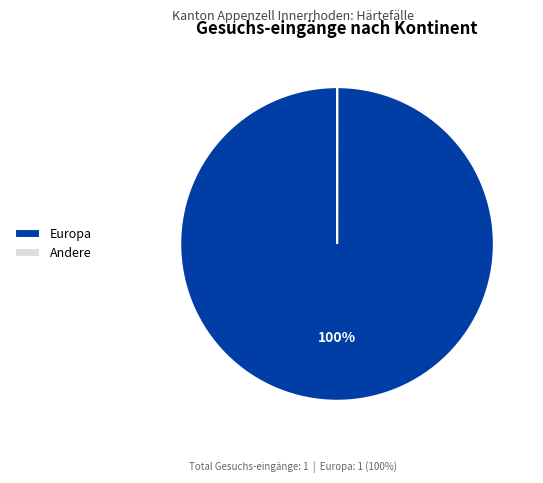

Which slice is the largest?

Europa